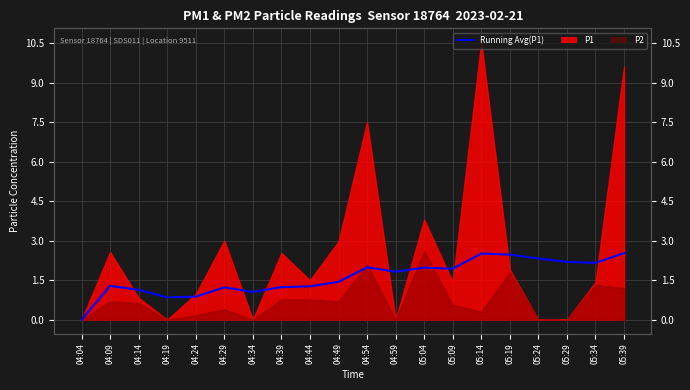

True or false: there are more than 1 points higher than both neighbors.

True